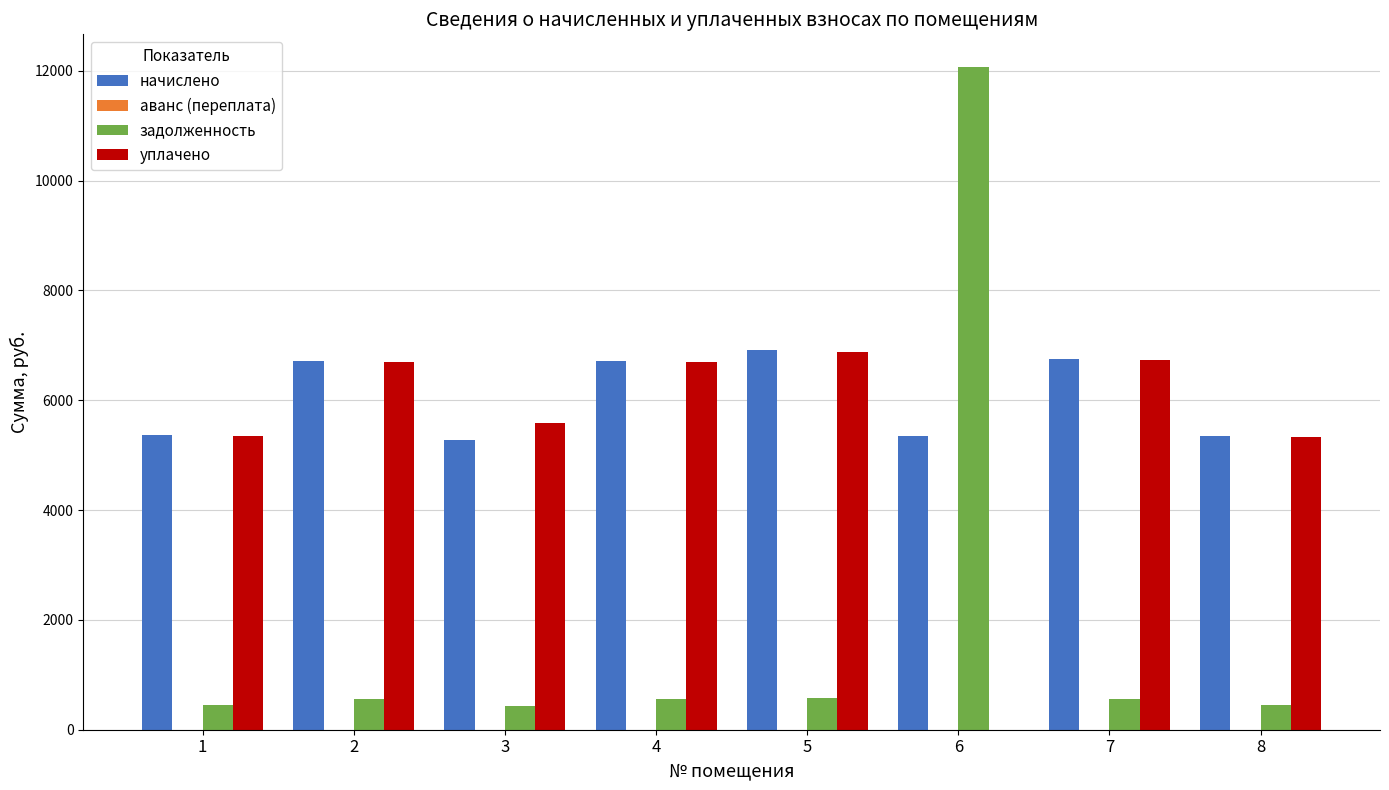

Count the number of categories in the chart.

8